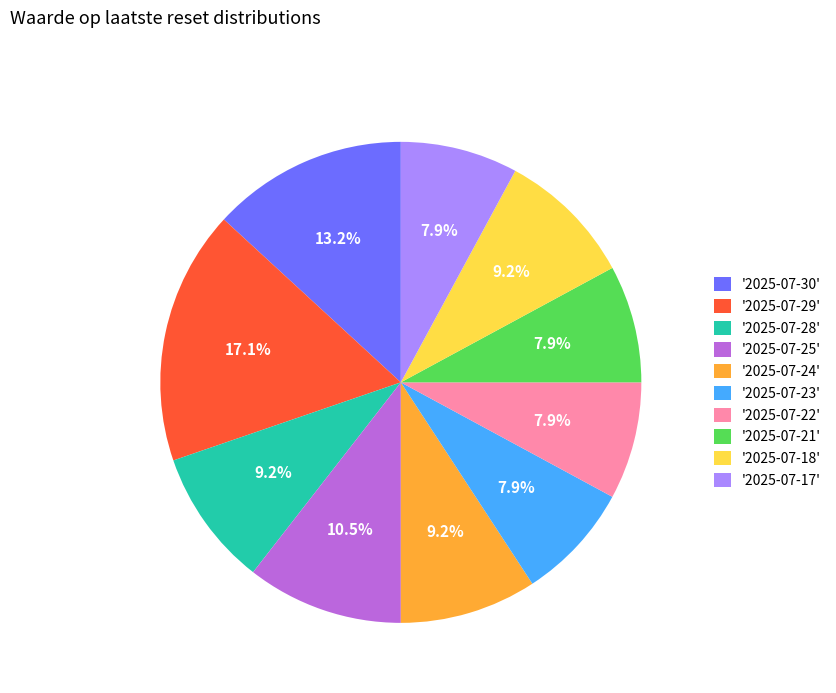

Which category has the biggest portion of the pie?

'2025-07-29'